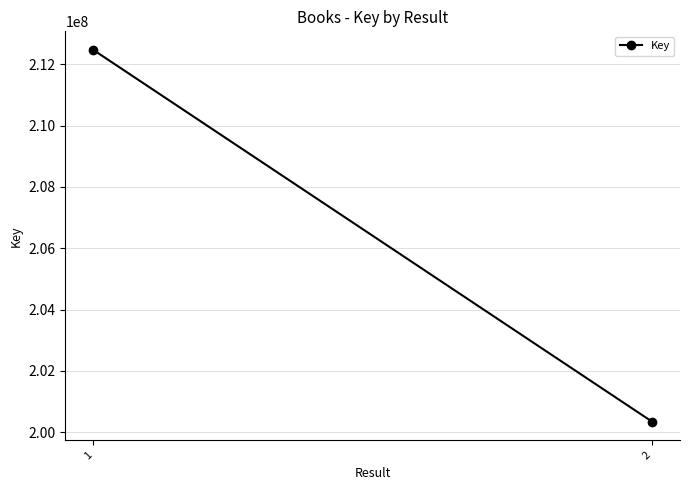

What is the smallest value displayed?

200346463